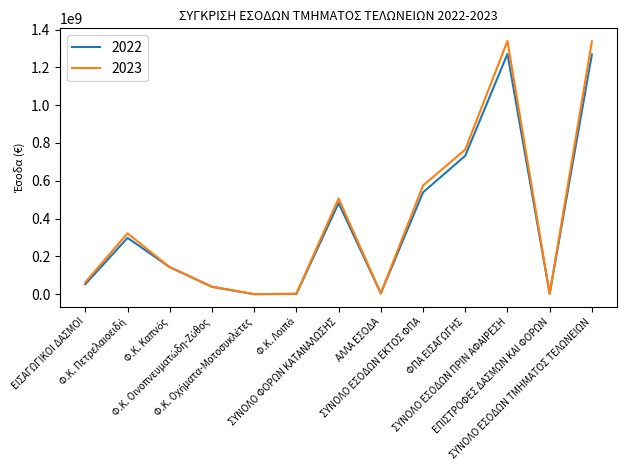

List the series in order of their peak value, lowest first.

2022, 2023